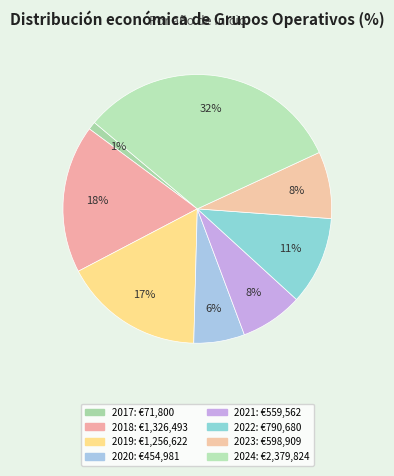

Does any single category account for the majority?

No